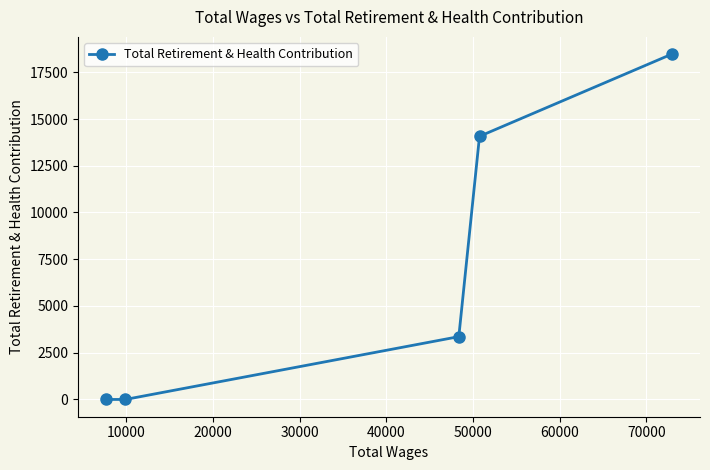

What is the maximum value shown in the chart?

18469